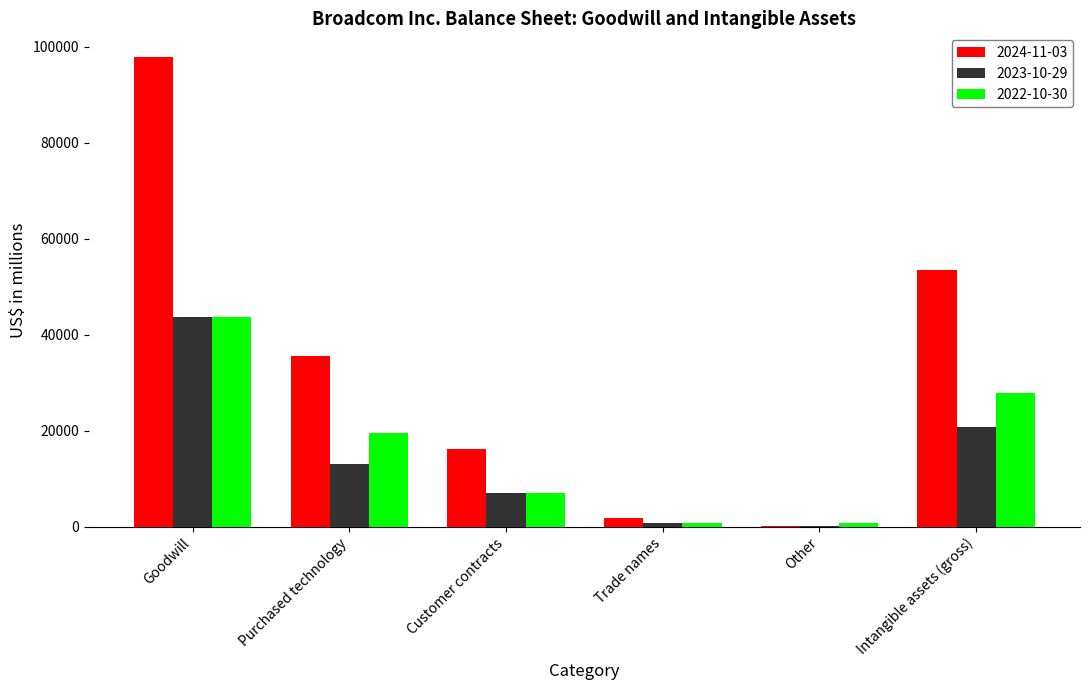

Which series has the largest total across all categories?

2024-11-03